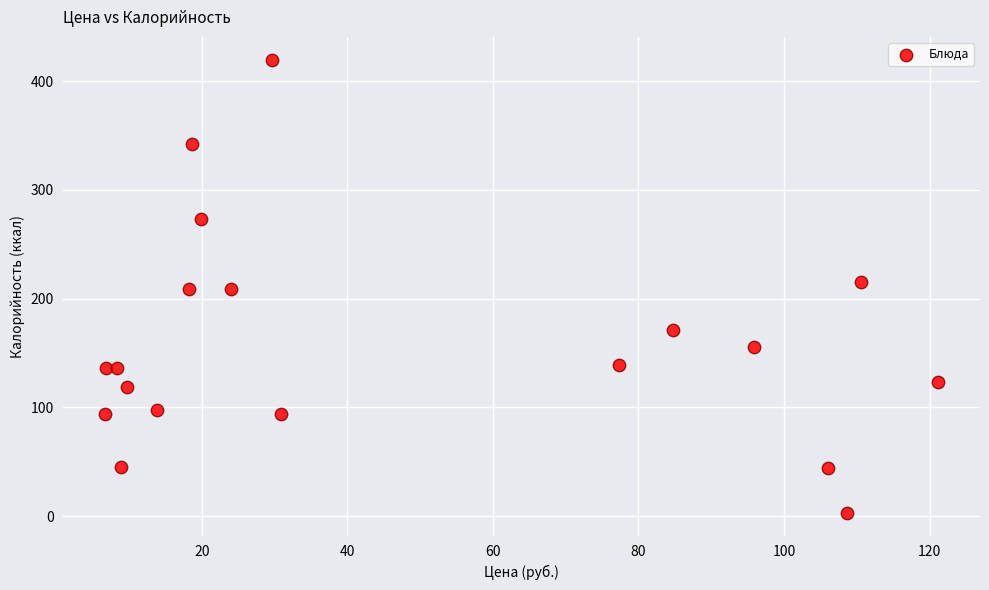

What is the range of X values (max minus min)?

114.5